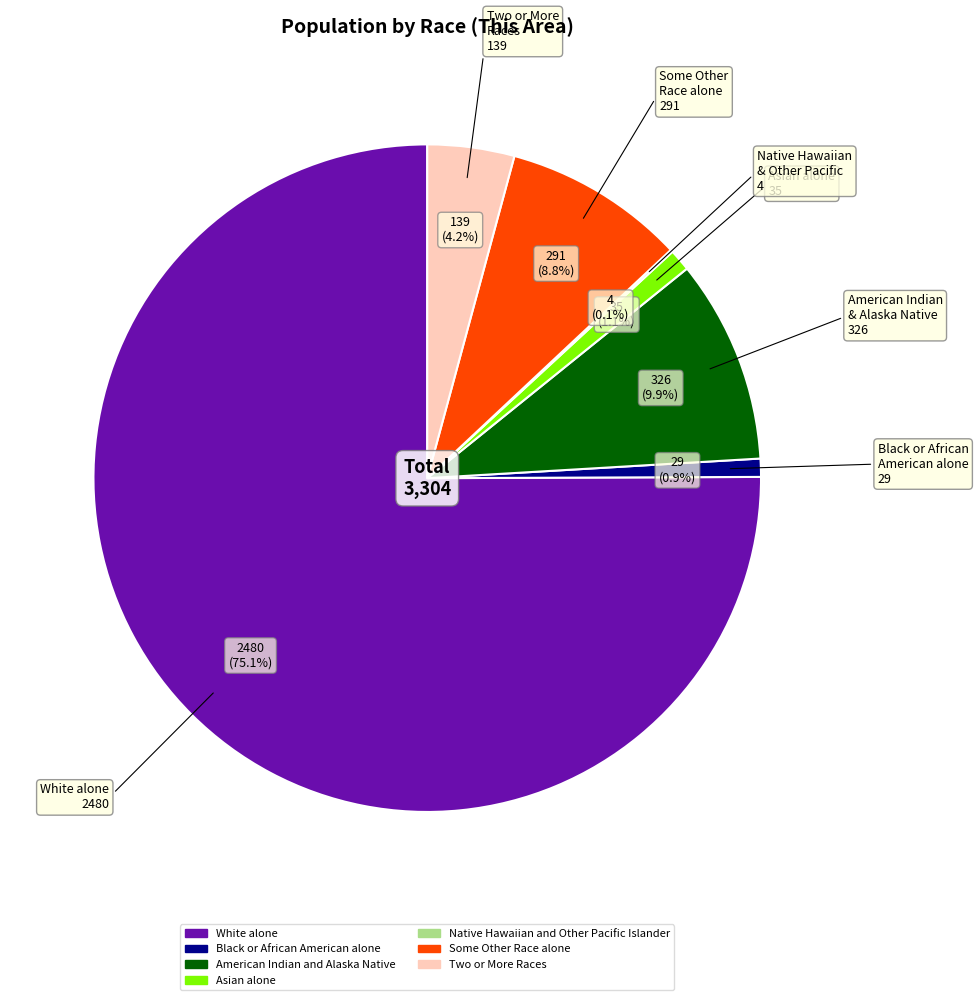

To the nearest percent, what is the difference between the largest and smallest slice percentages?

75%